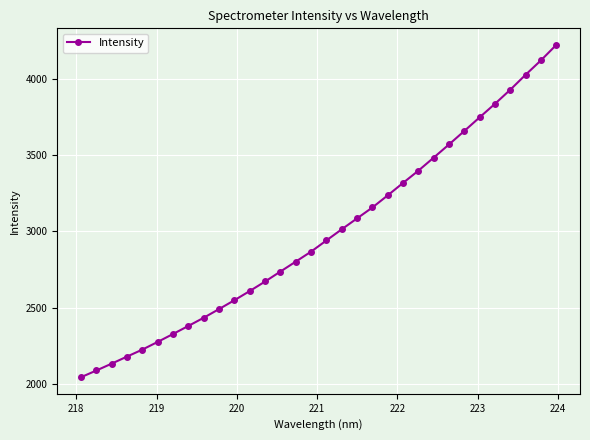

What is the minimum value shown in the chart?

2043.5